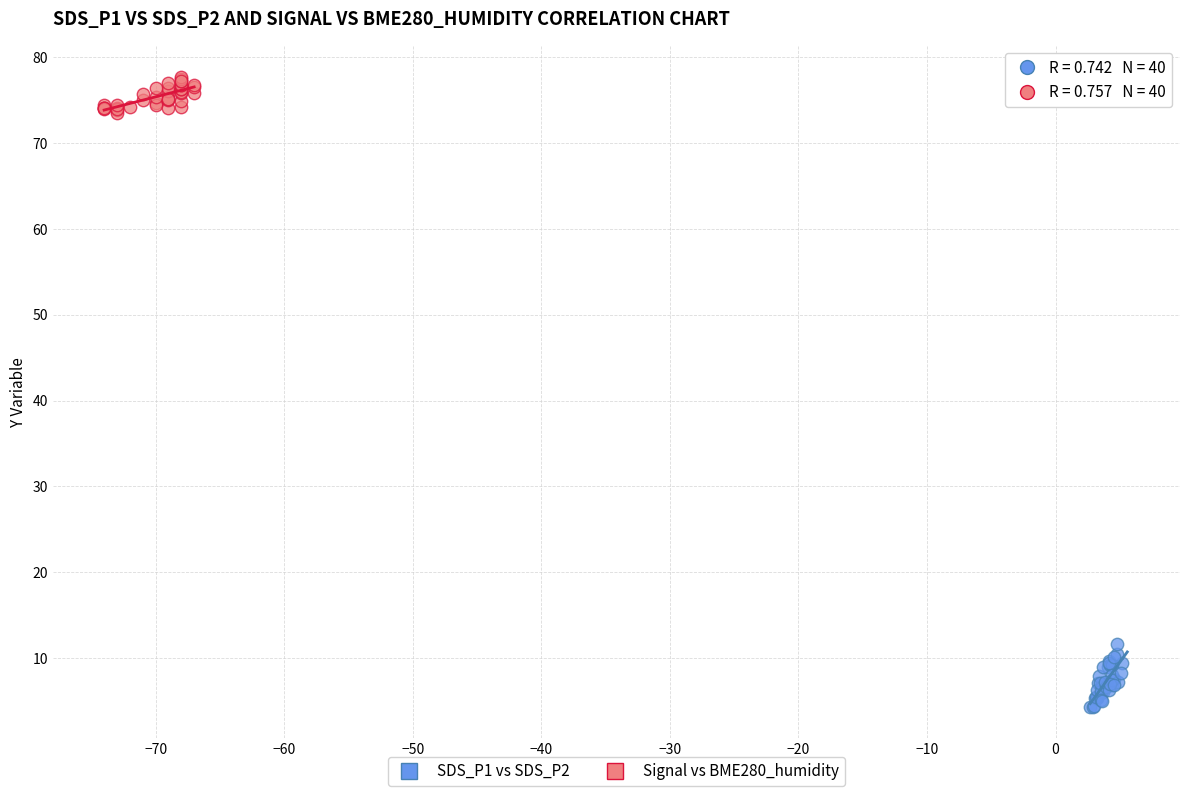

Which series contains the highest Y value?

Signal vs BME280_humidity